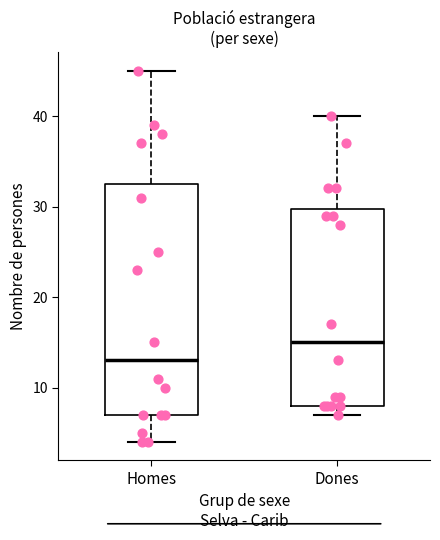

Reading left to right, read every box against the y-axis: the position of its median line, the range the box covers, and the ends of its whiskers. The values are not printed on the chart, so give them approximately, as read against the axis.

Homes: median 13, box 7 to 33, whiskers 4 to 45
Dones: median 15, box 8 to 30, whiskers 7 to 40